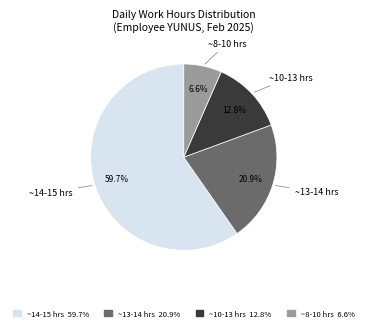

Is there a majority slice in this chart?

Yes